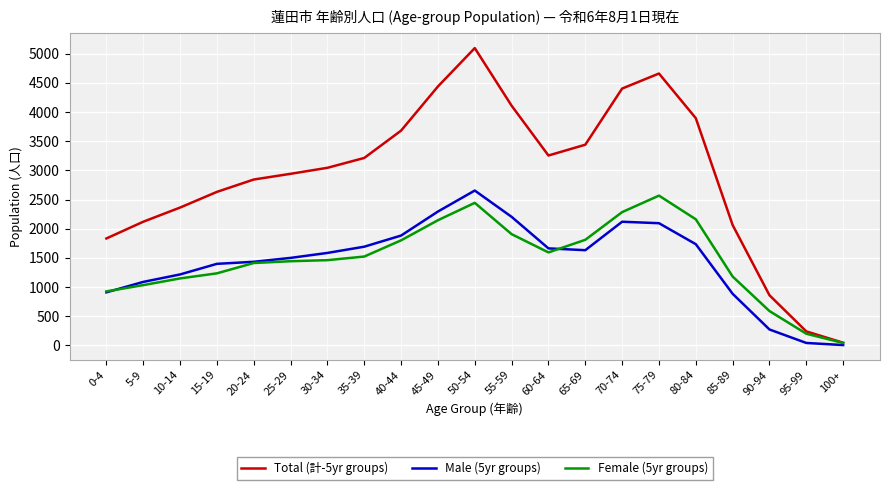

Which series has the largest range (max minus min)?

Total (計-5yr groups)